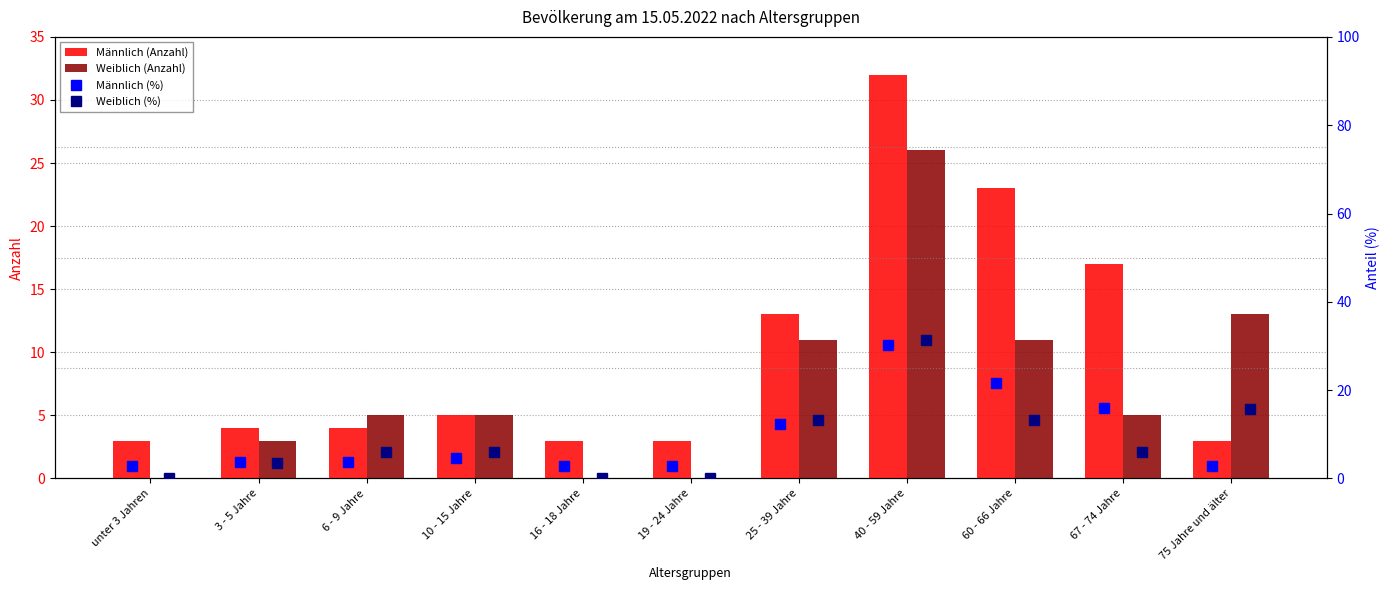

What is the sum of all Weiblich (Anzahl) values?

79